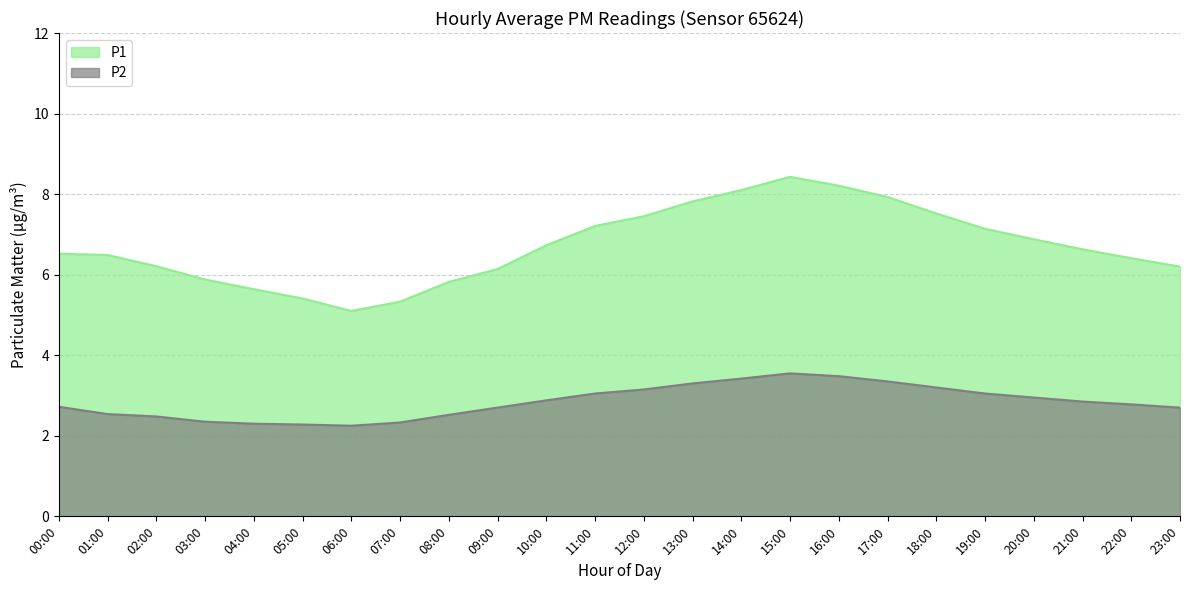

Is the value of P2 at 22:00 greater than the value of P1 at 04:00?

No